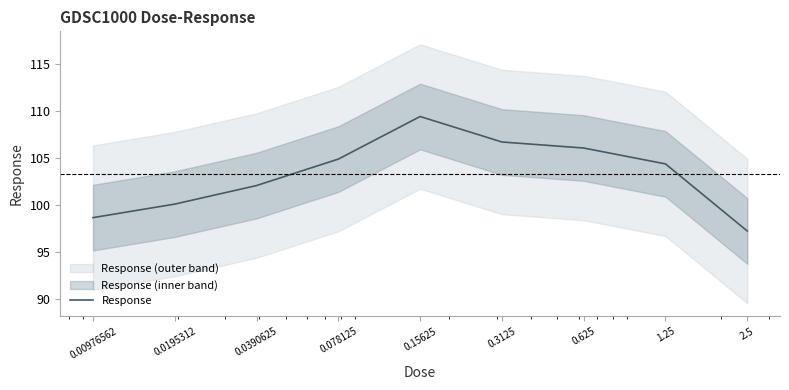

What is the label of the 4th point from the right?

0.3125